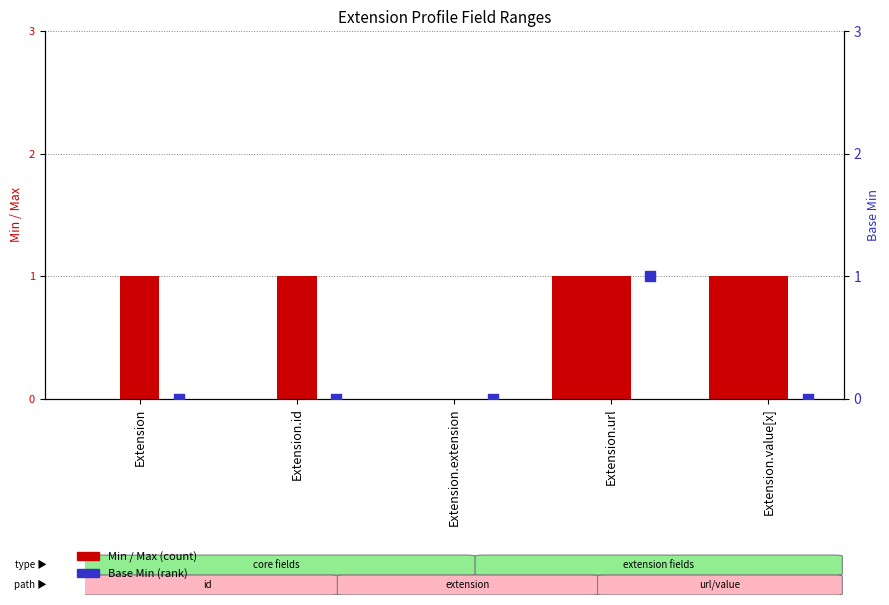

Which series contains the highest Y value?

Min